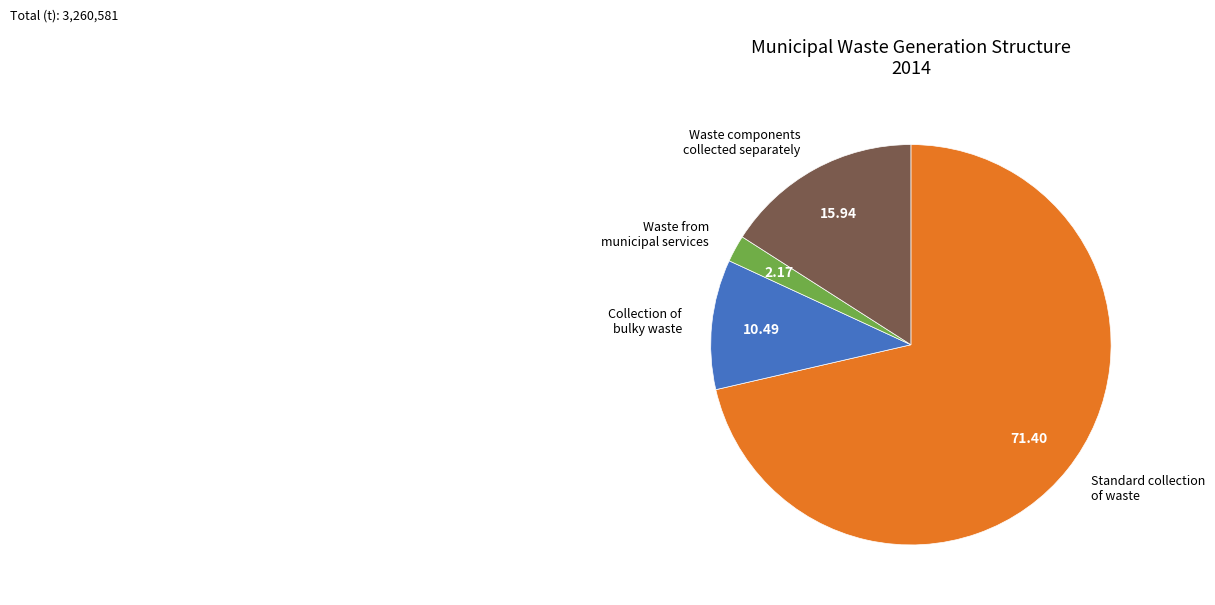

Is there any slice that represents more than half of the pie?

Yes